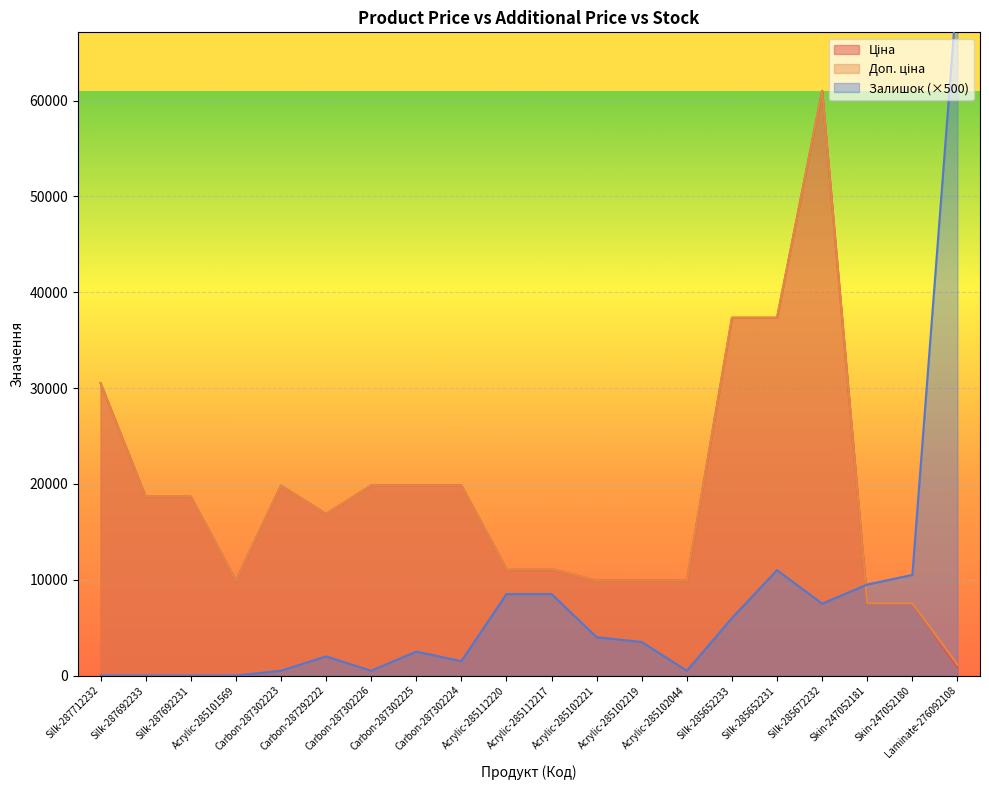

What is the label of the 15th point from the right?

Carbon-287292222